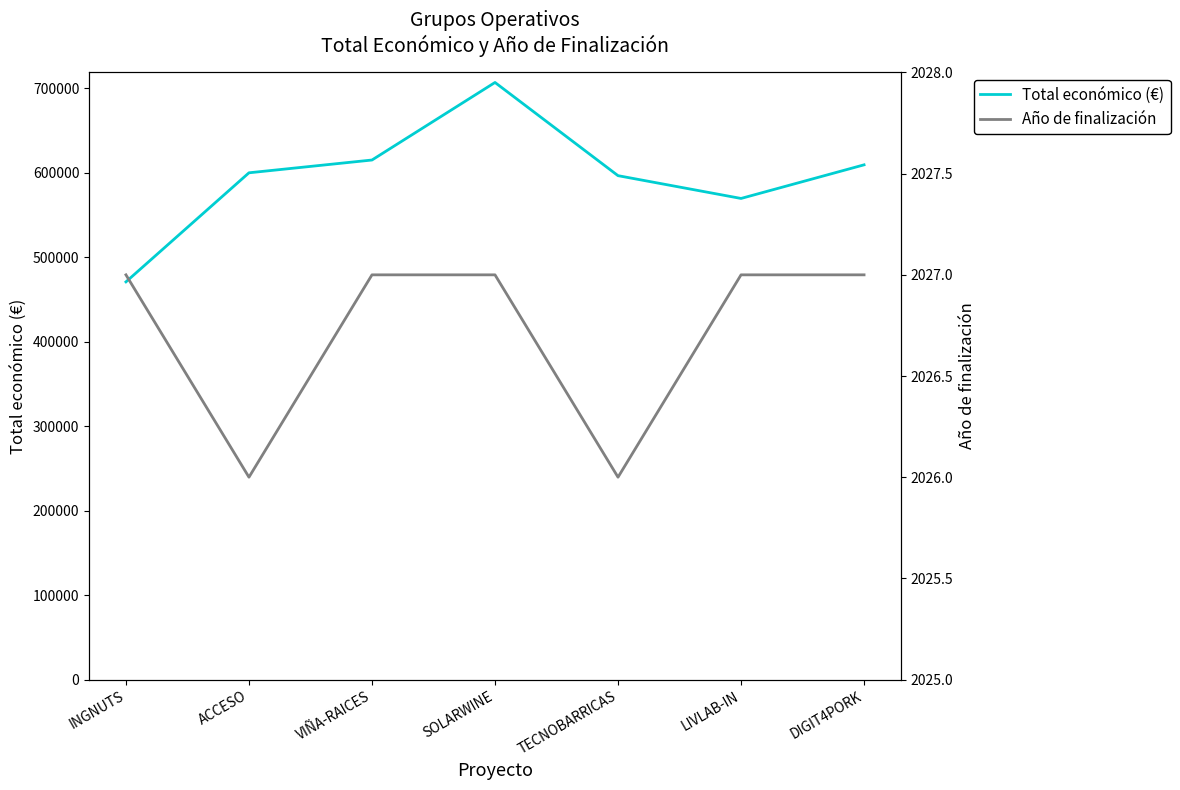

List the labels in order of Total económico (€) value, largest first.

SOLARWINE, VIÑA-RAICES, DIGIT4PORK, ACCESO, TECNOBARRICAS, LIVLAB-IN, INGNUTS